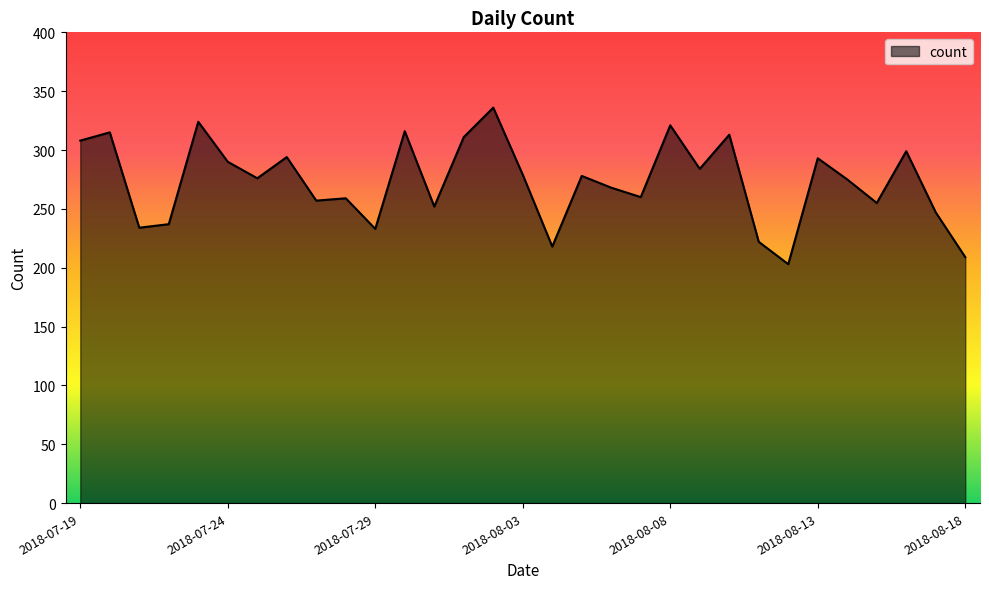

What is the maximum value shown in the chart?

336